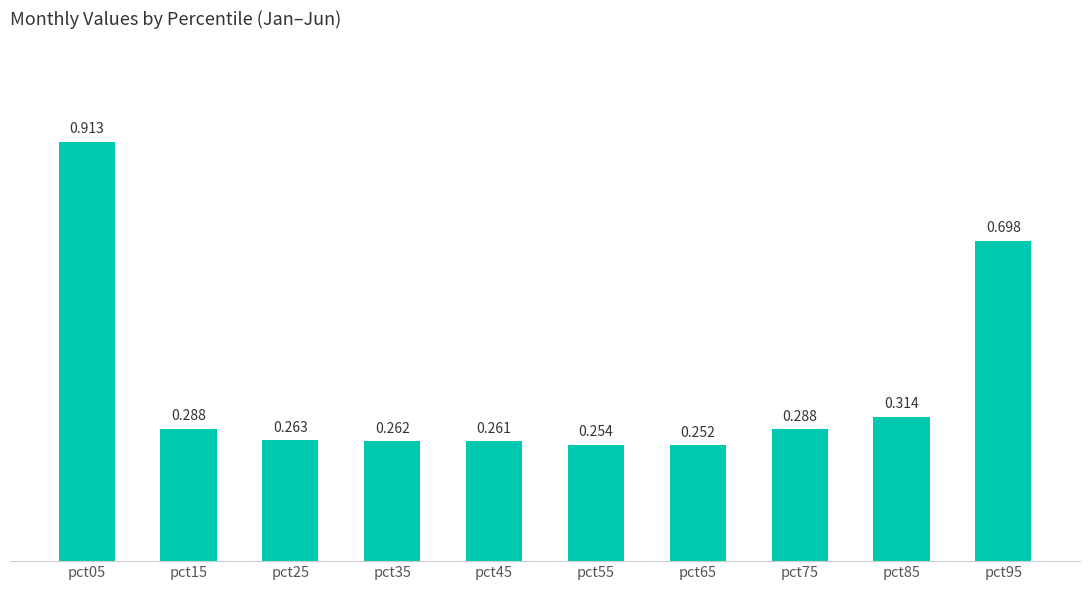

Does the chart contain any negative values?

No